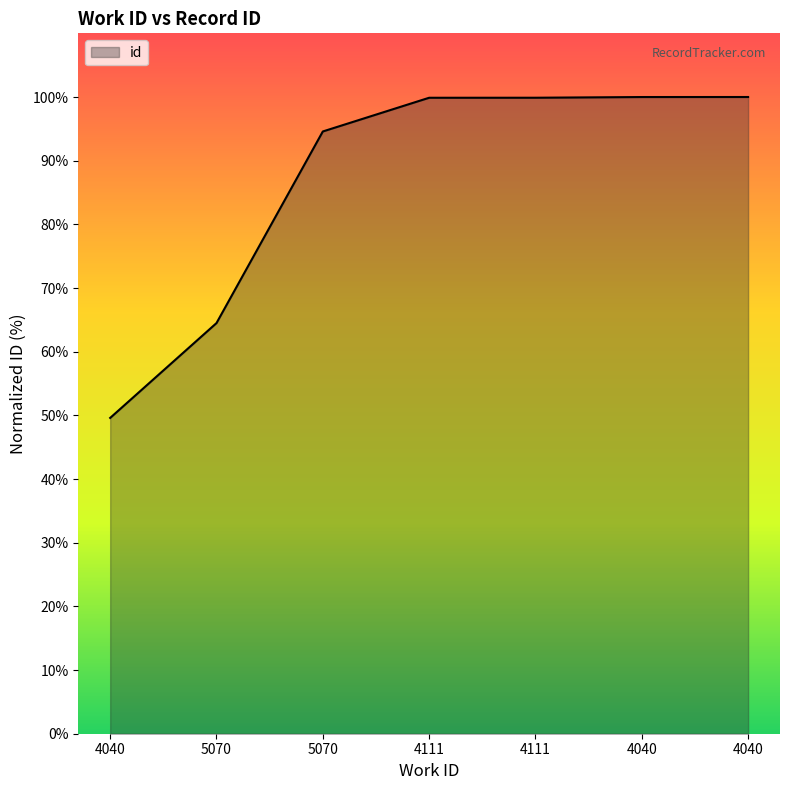

List the labels in order of value, smallest first.

4040, 5070, 5070, 4111, 4111, 4040, 4040